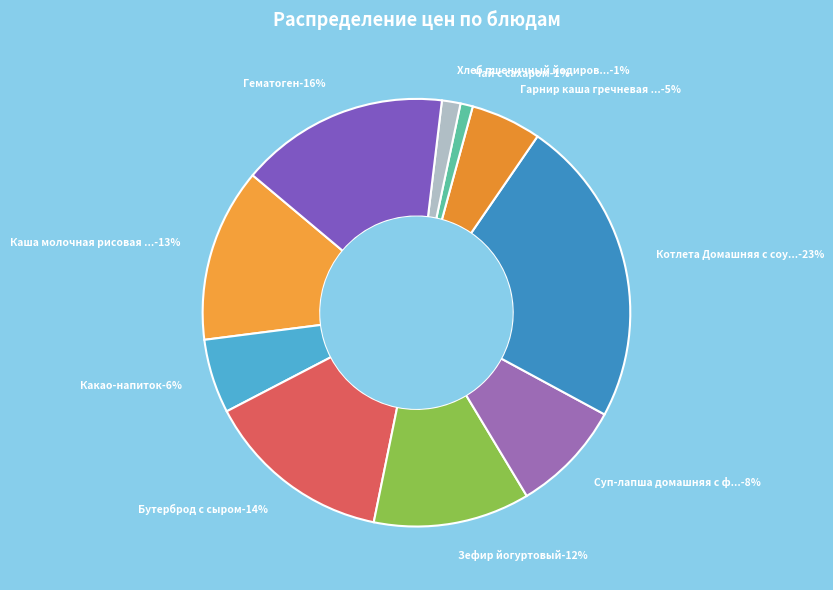

Which has a higher value, Котлета Домашняя с соусом красным or Какао-напиток?

Котлета Домашняя с соусом красным